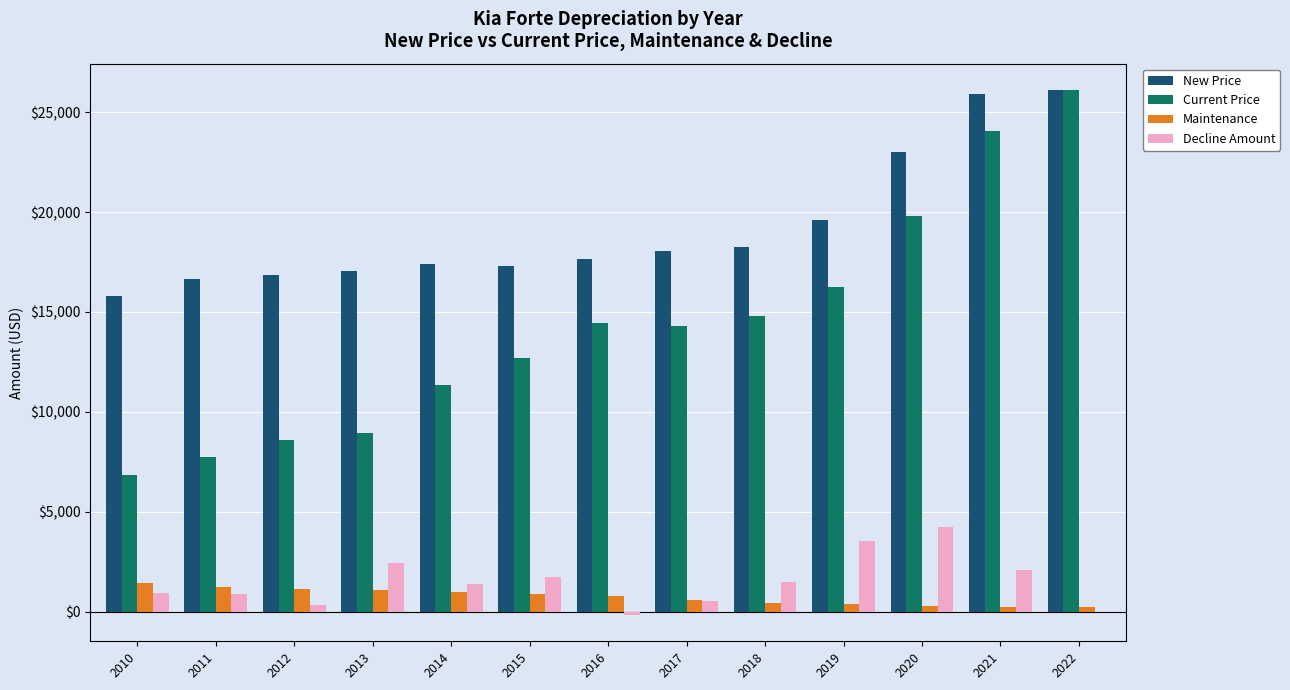

Is it true that New Price equals 43141 at 2022?

False